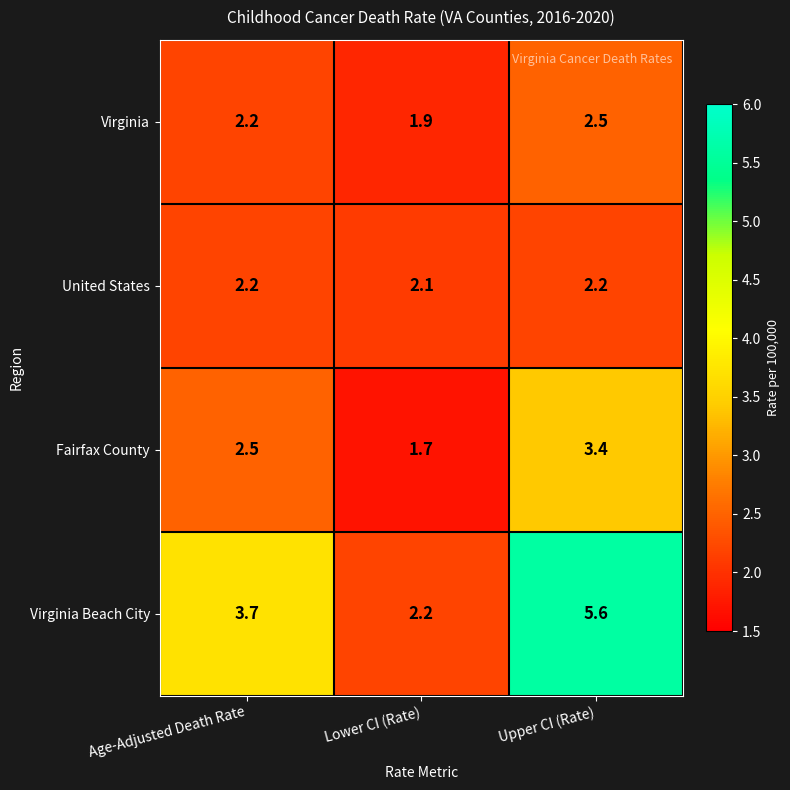

Where does the Fairfax County series first go above 2?

Age-Adjusted Death Rate